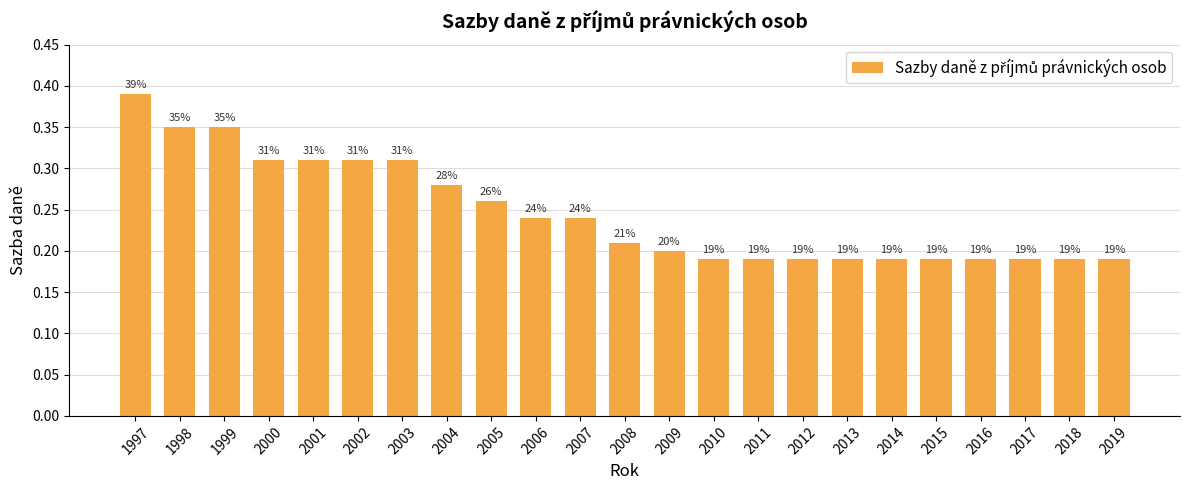

What is the difference between the values at 2006 and 2000?

0.1